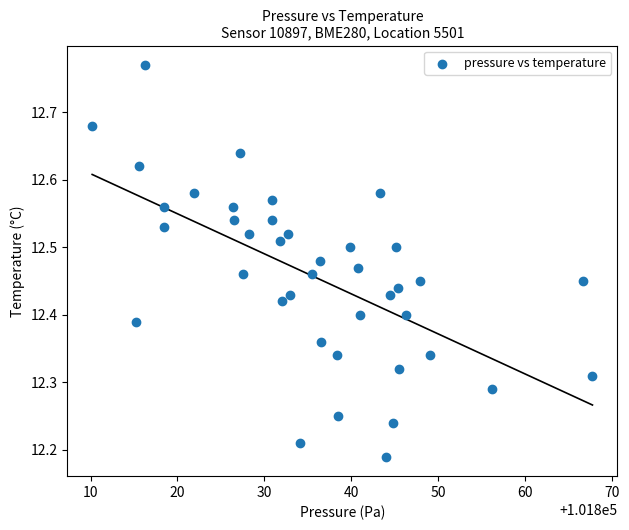

What is the range of X values (max minus min)?

57.6